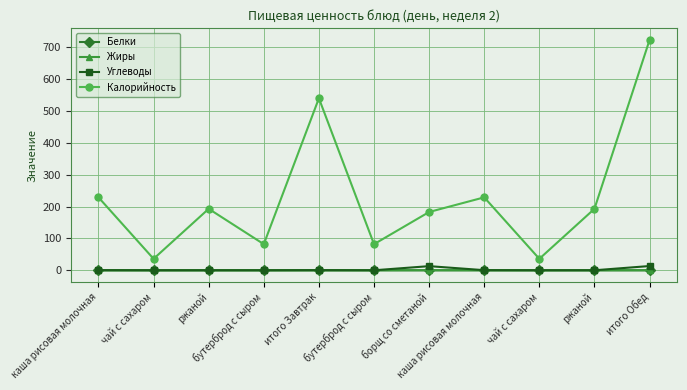

Reading left to right, list all the values displayed in this chart.

Белки: 0.0	0.0	0.0	0.0	0.0	0.0	0.1	0.0	0.0	0.0	0.0
Жиры: 0.0	0.0	0.0	0.0	0.0	0.0	0.0	0.0	0.0	0.0	0.0
Углеводы: 0.3	0.0	0.0	0.0	0.4	0.0	13.0	0.3	0.0	0.0	13.4
Калорийность: 229.0	36.0	193.0	82.0	540.0	82.0	183.0	229.0	36.0	193.0	723.0